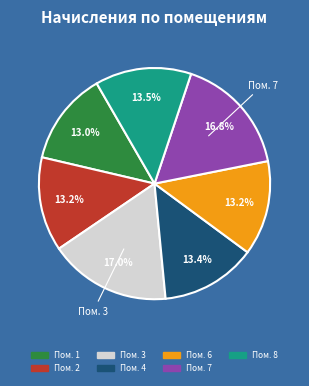

Does any single category account for the majority?

No